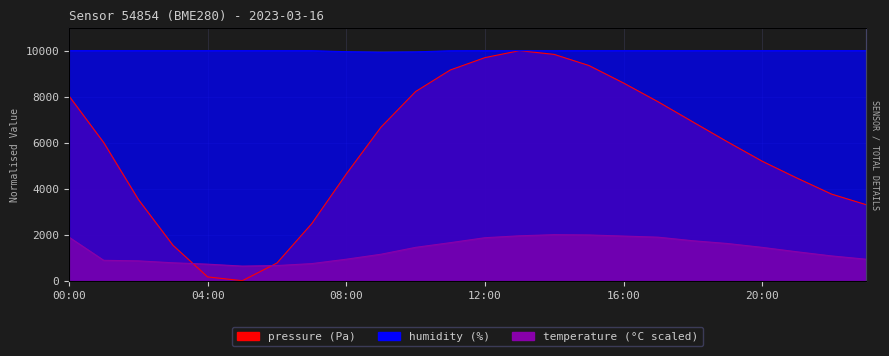

The temperature series shows 1629.6 at 08:00. True or false?

False